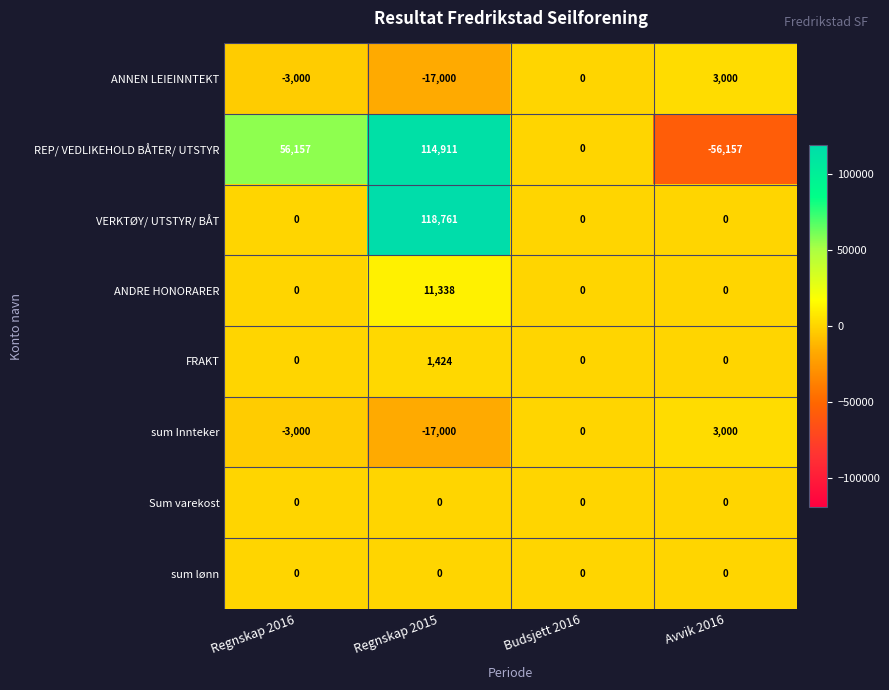

True or false: VERKTØY/ UTSTYR/ BÅT has a value of 0 at Budsjett 2016.

True